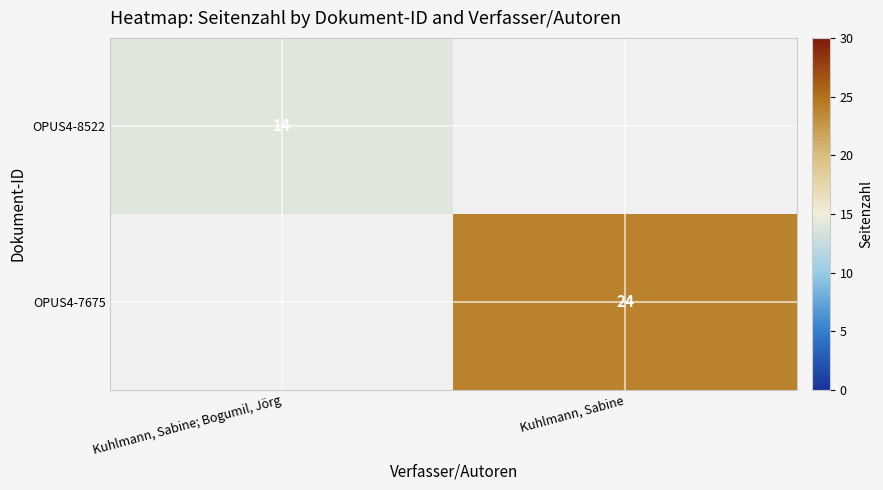

The OPUS4-8522 series shows 14 at Kuhlmann, Sabine; Bogumil, Jörg. True or false?

True